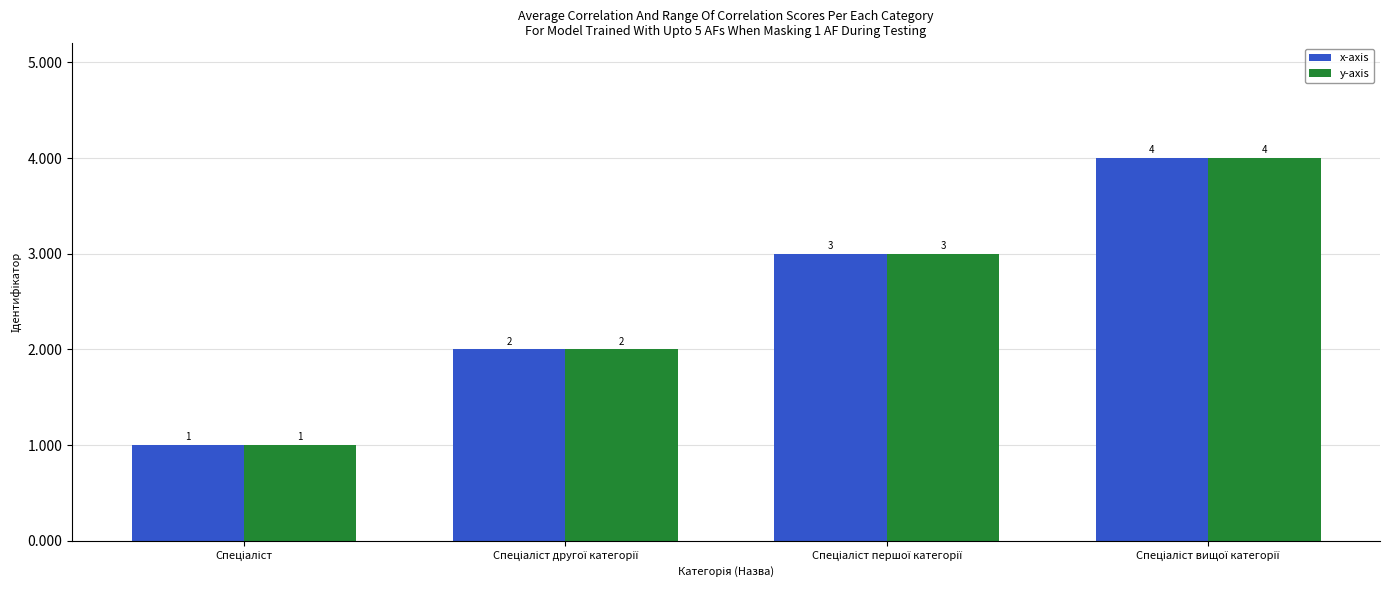

How many bars are there in each group?

2